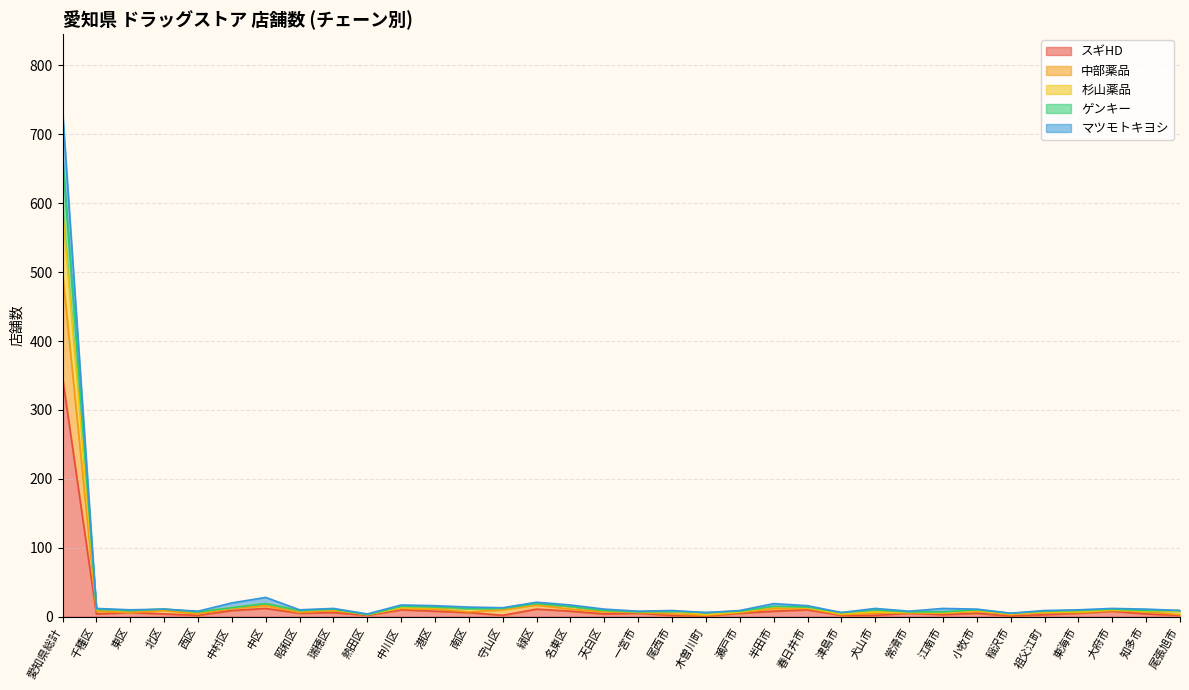

Where is the first local maximum for スギHD?

東区